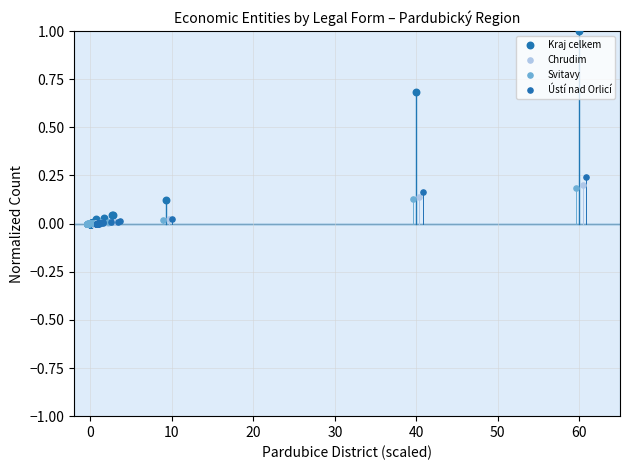

Which series reaches the maximum Y coordinate?

Kraj celkem